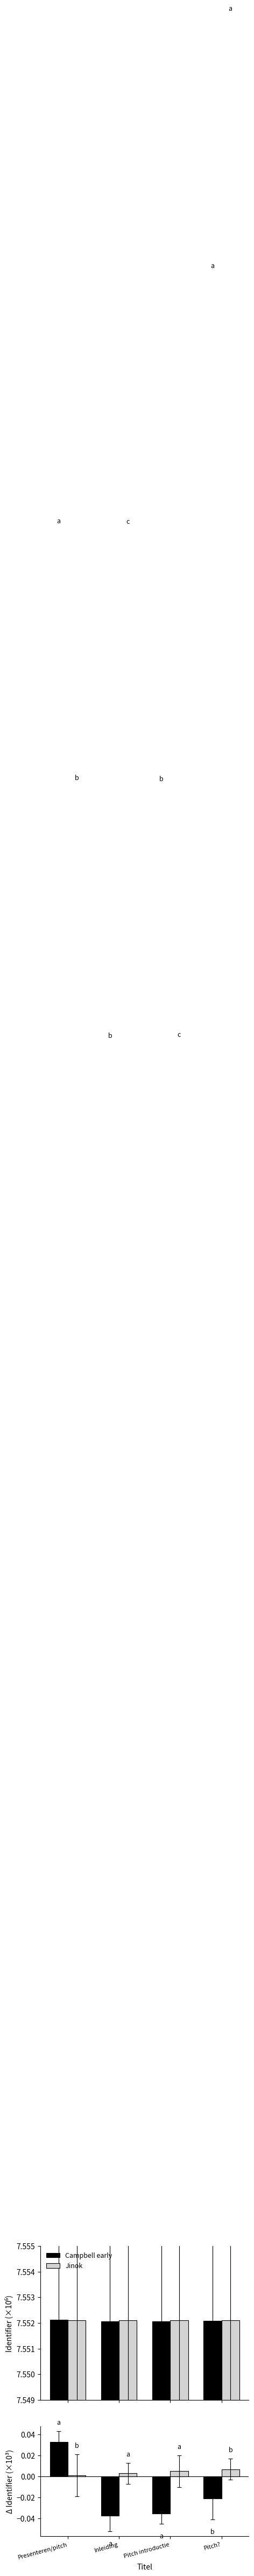

The Jinok series shows 0.0 at Pitch introductie. True or false?

True